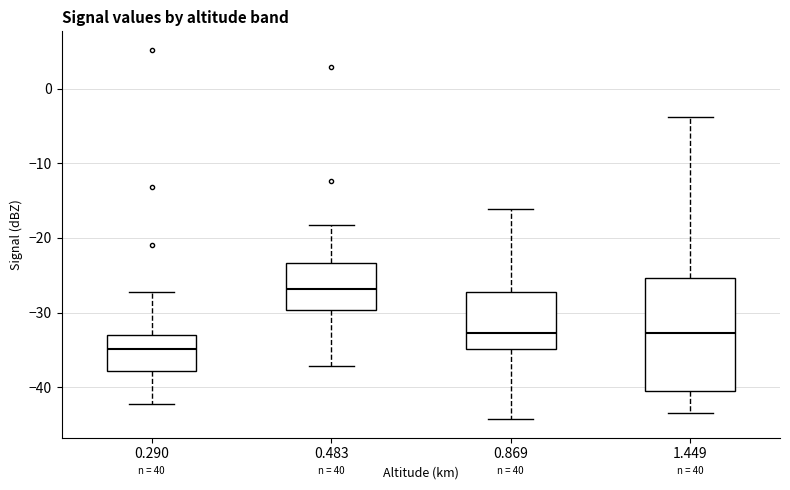

Where does the lower whisker of the box at x = 0.869 end on the y-axis? The values are not printed on the chart, so give them approximately, as read against the axis.

-44